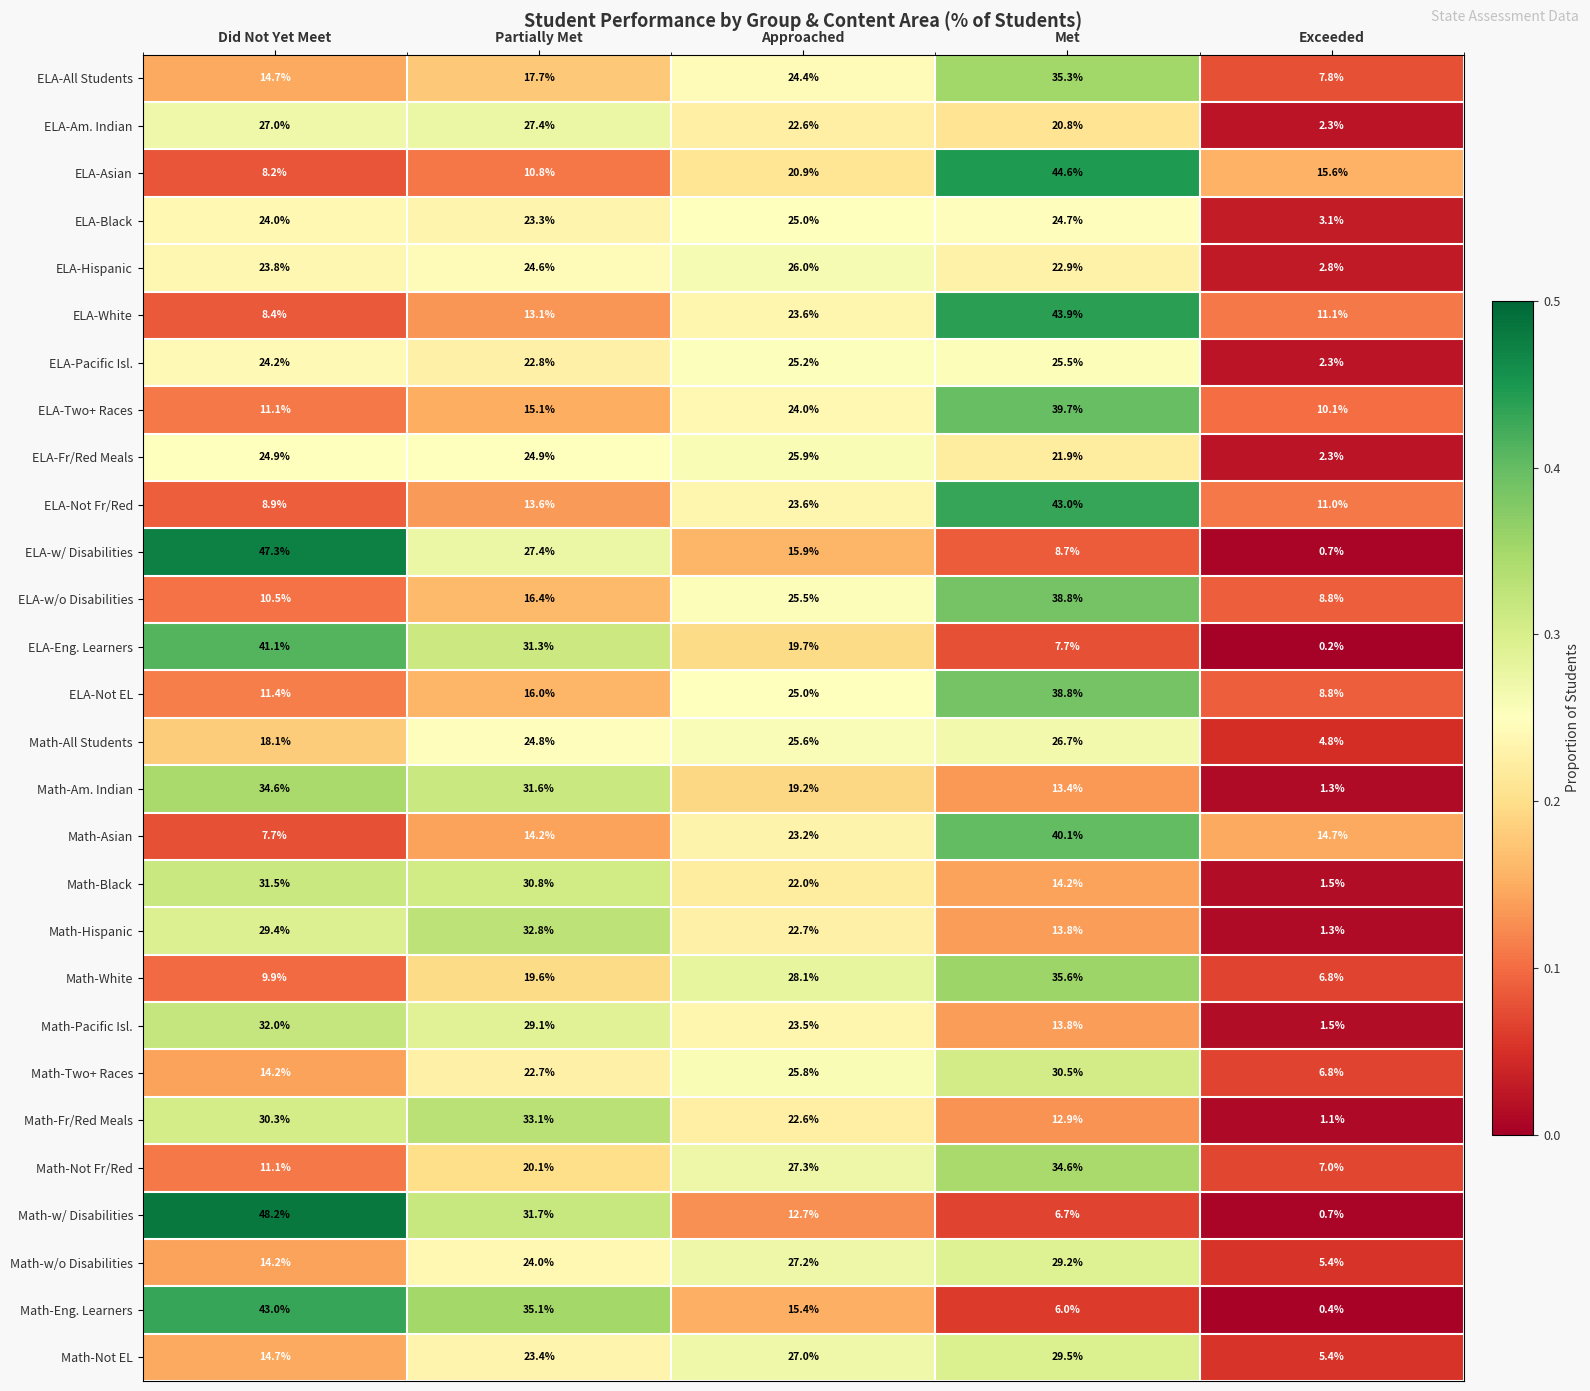

At which category does the chart reach its minimum across all series?

Exceeded